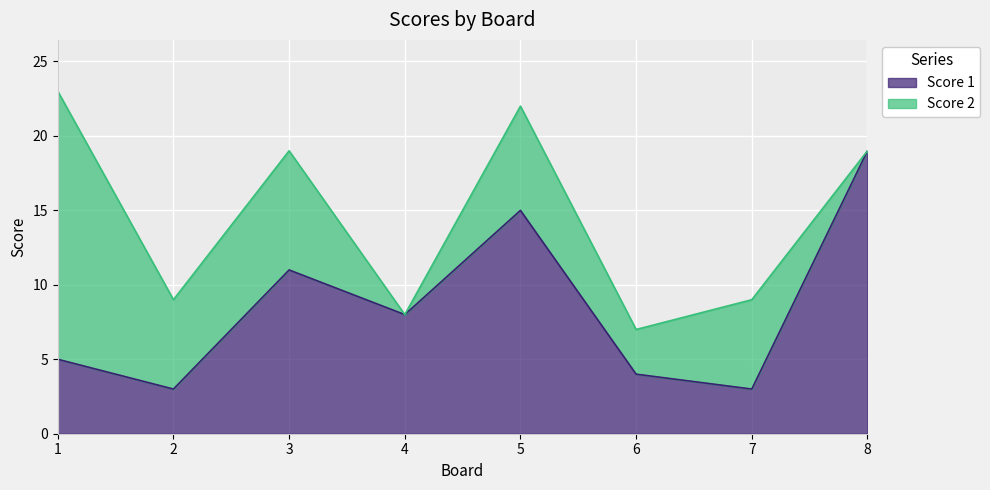

Where is the first local maximum?

3